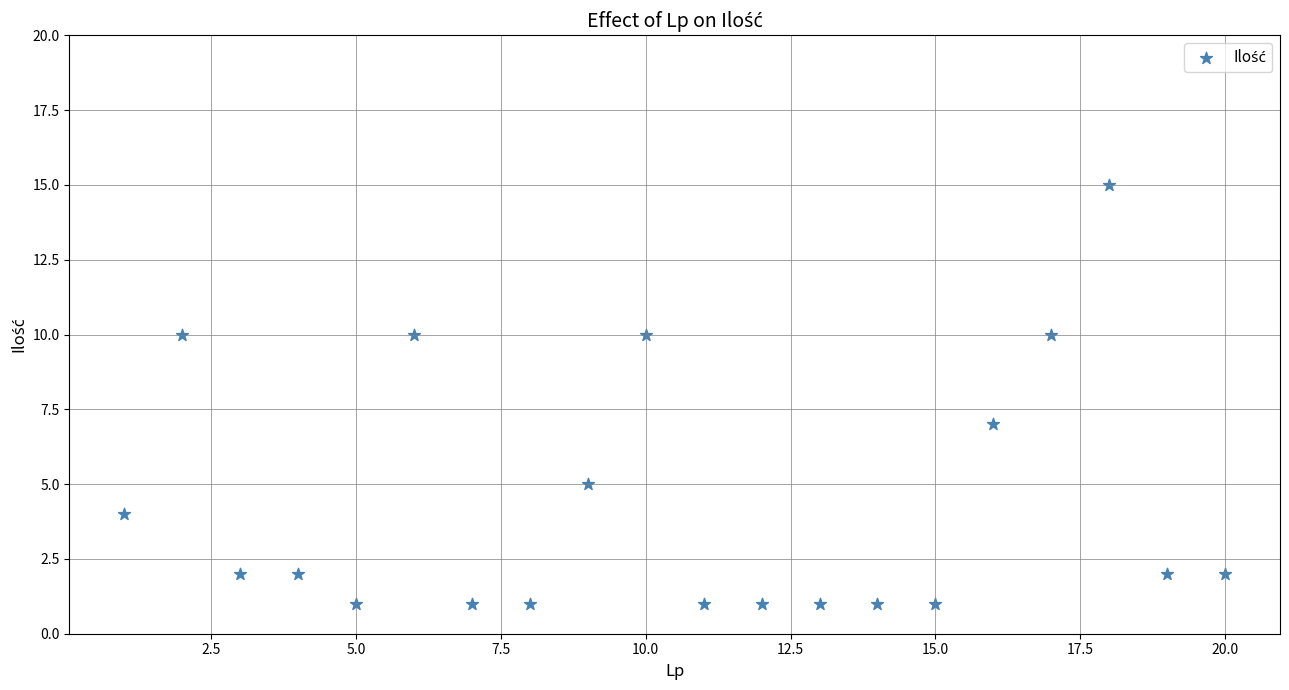

What is the range of Y values (max minus min)?

14